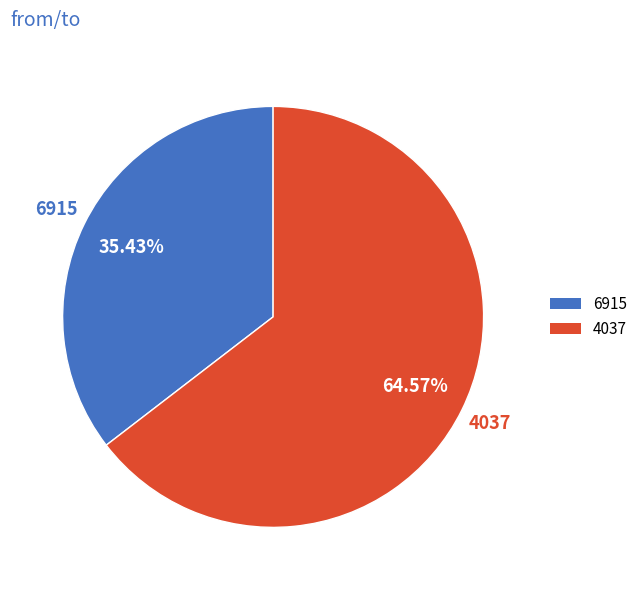

Is there a majority slice in this chart?

Yes